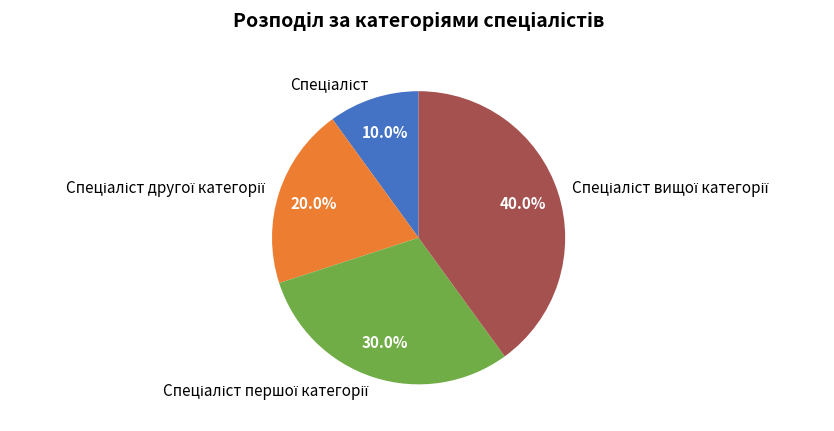

Is there a majority slice in this chart?

No